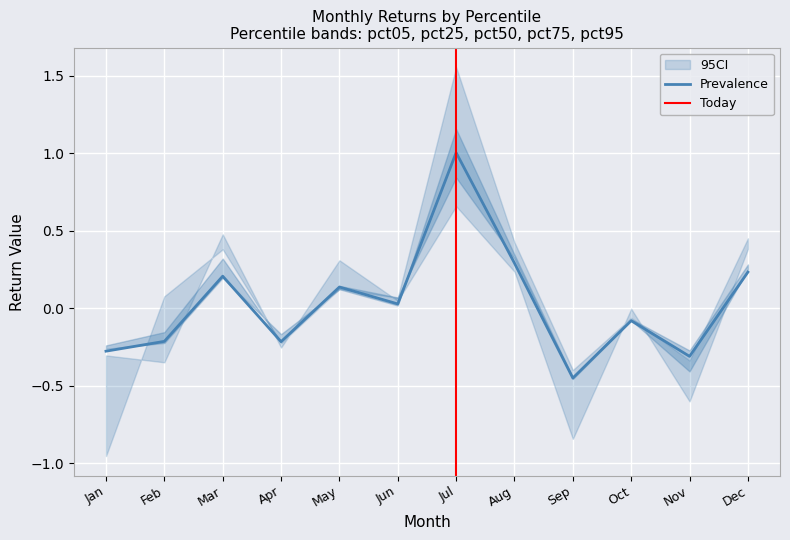

At which label is pct95 closest to 0?

Oct